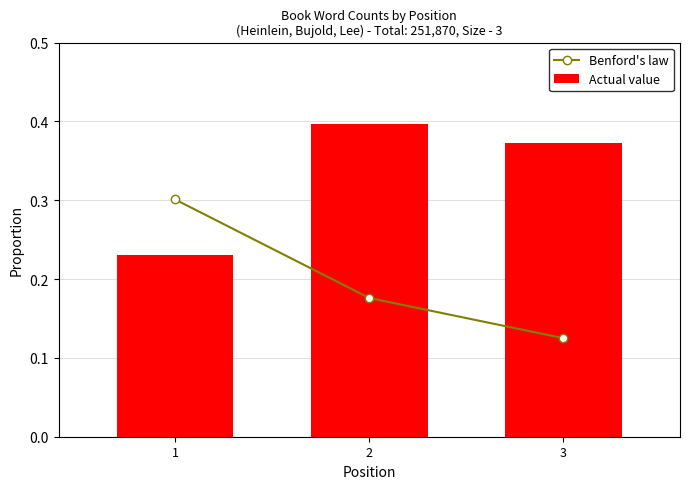

Count the number of data series in this chart.

2